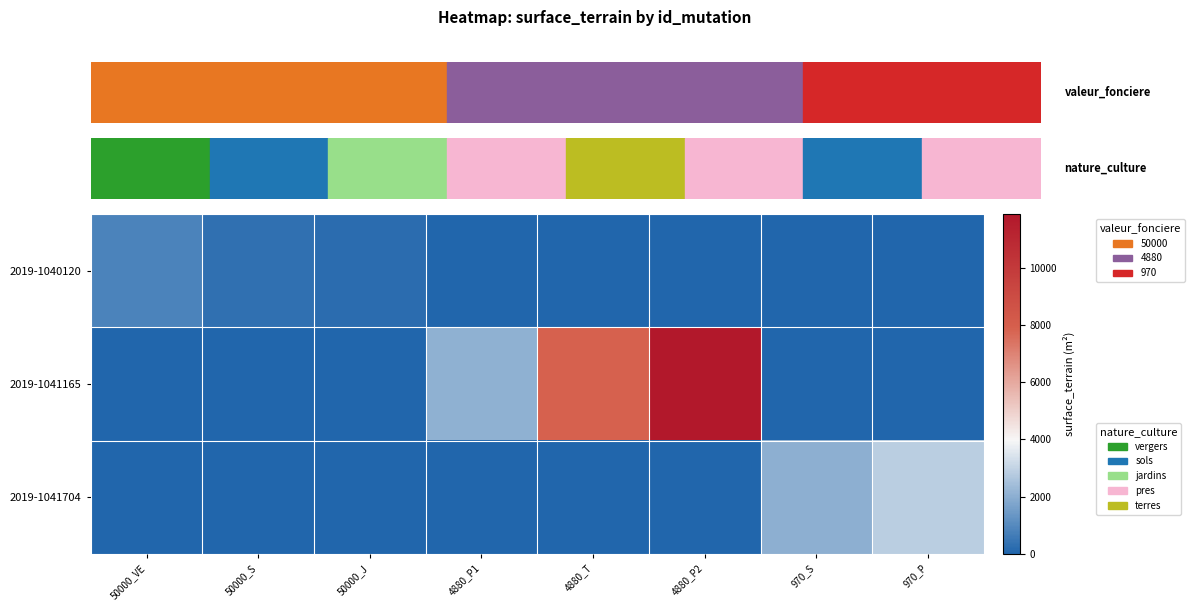

Which series has the largest range (max minus min)?

2019-1041165